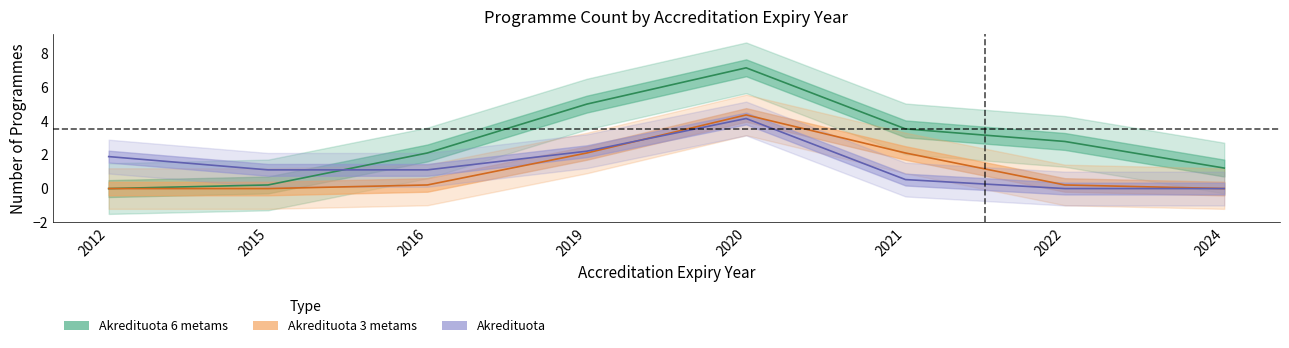

How many values in Akredituota are above zero?

7